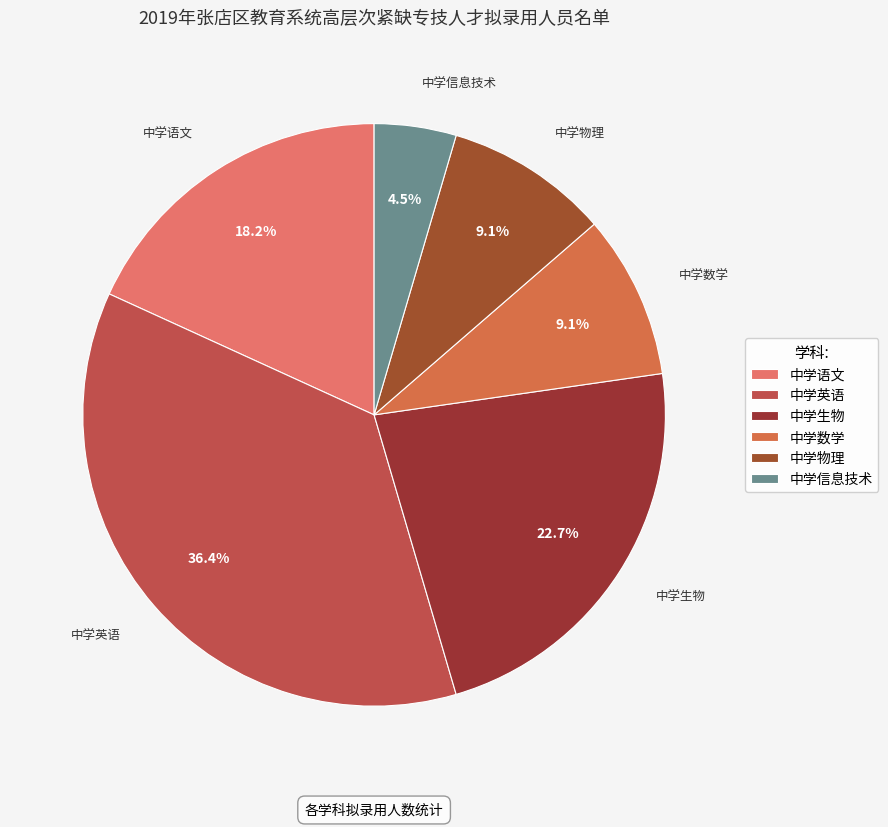

Which has a higher value, 中学生物 or 中学数学?

中学生物